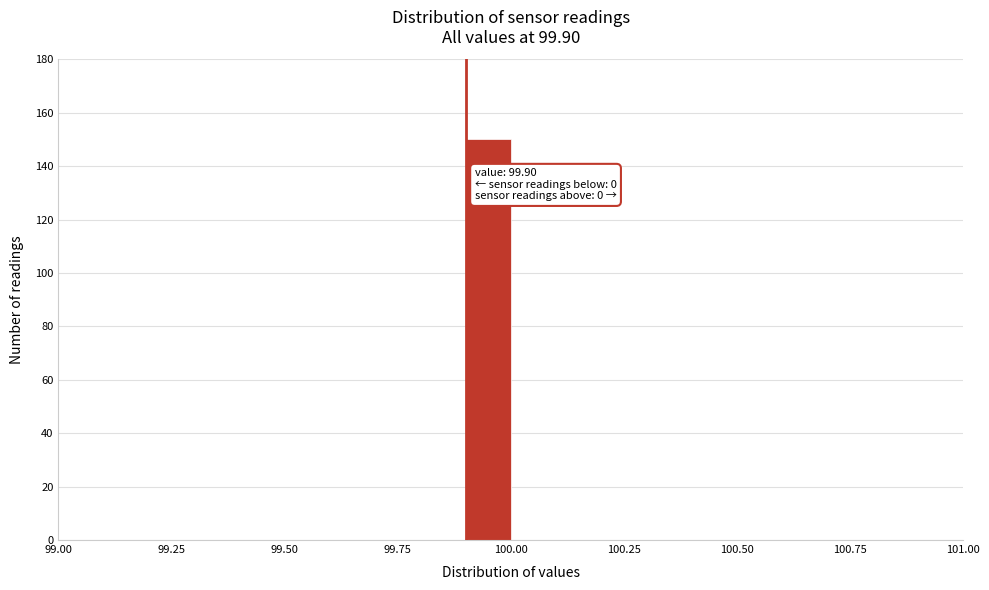

Read against the x-axis, roughly where is the centre of the tallest bar?

99.95